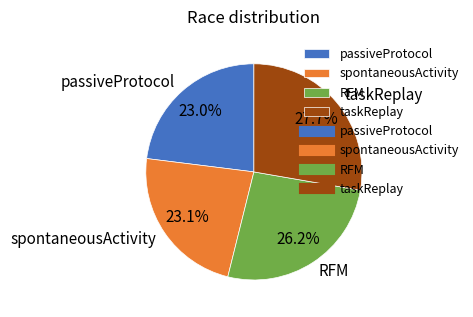

Between taskReplay and RFM, which is larger?

taskReplay